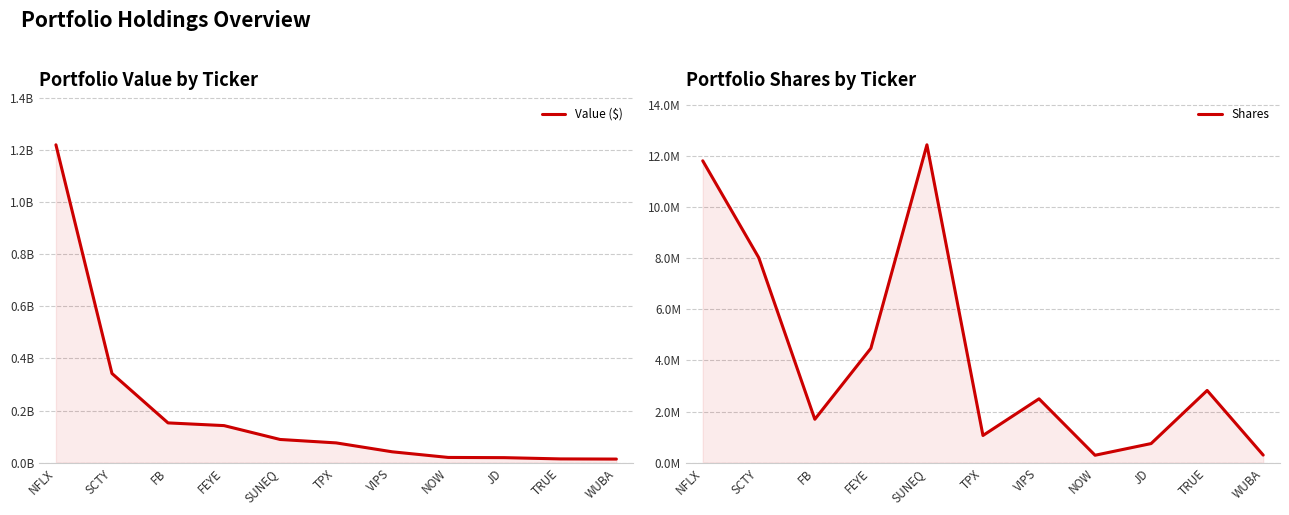

Which series changed the most between FB and TPX?

Value ($)